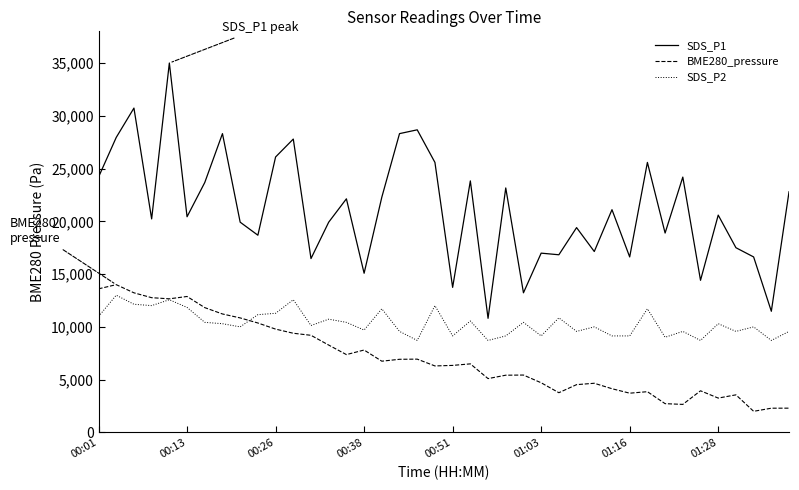

What is the greatest value displayed?

35000.0